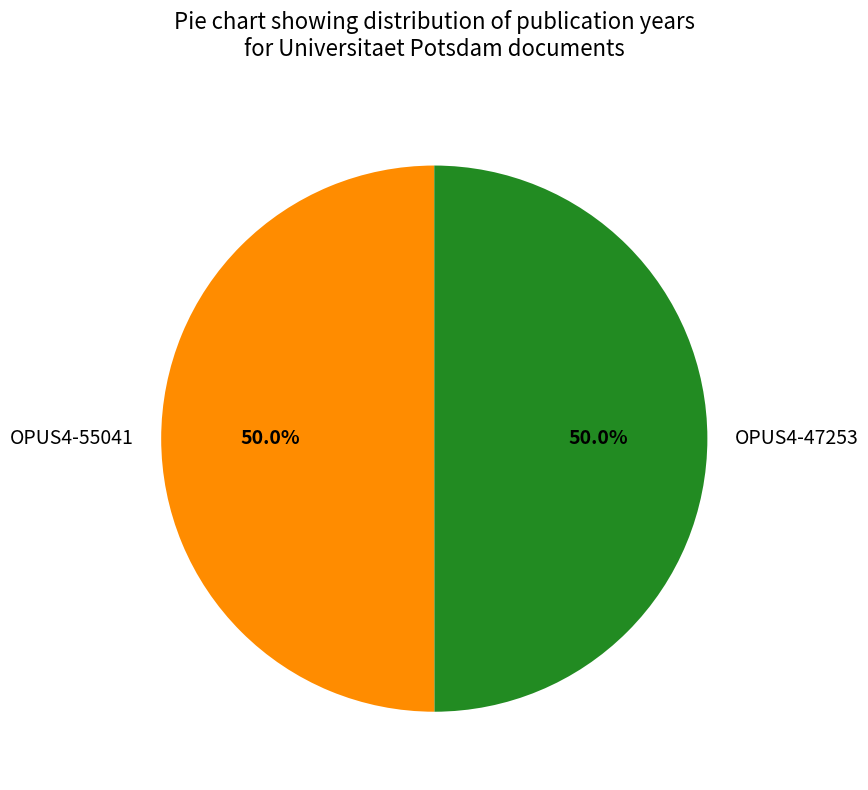

Approximately how many times larger is the value at OPUS4-47253 compared to OPUS4-55041?

1.0